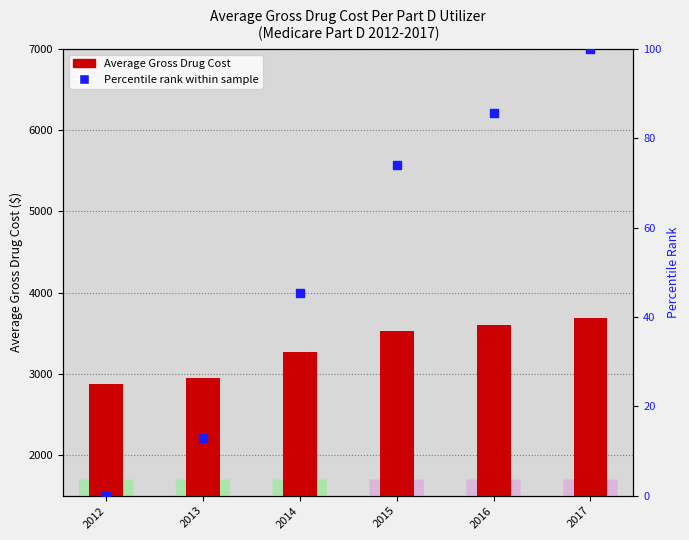

What are all the series names shown in the legend?

Average Gross Drug Cost, Percentile rank within sample